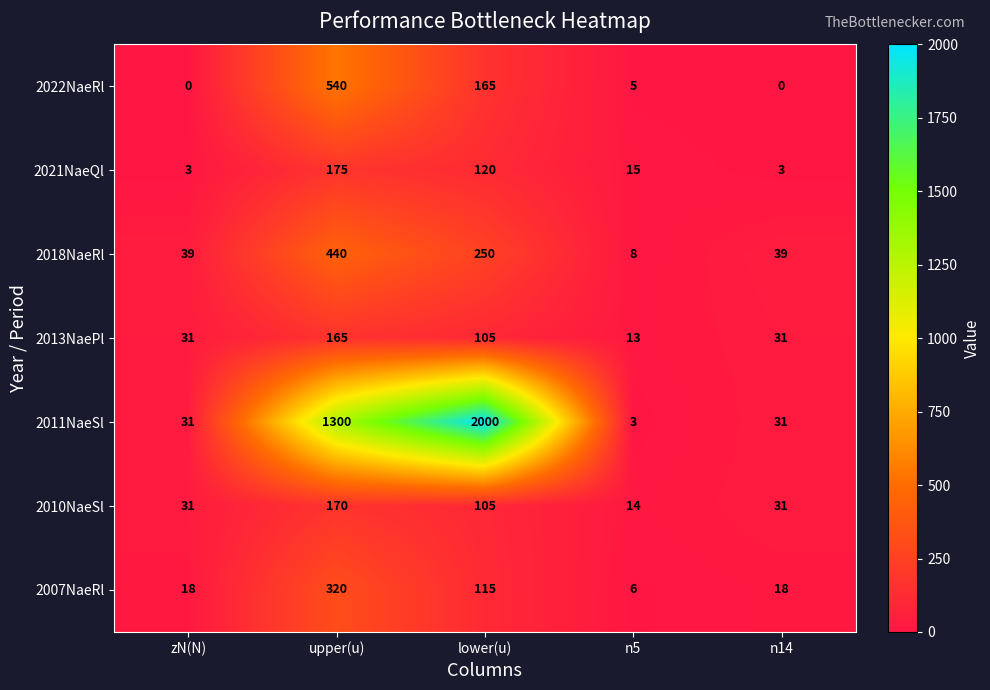

How many distinct data groups are displayed?

7